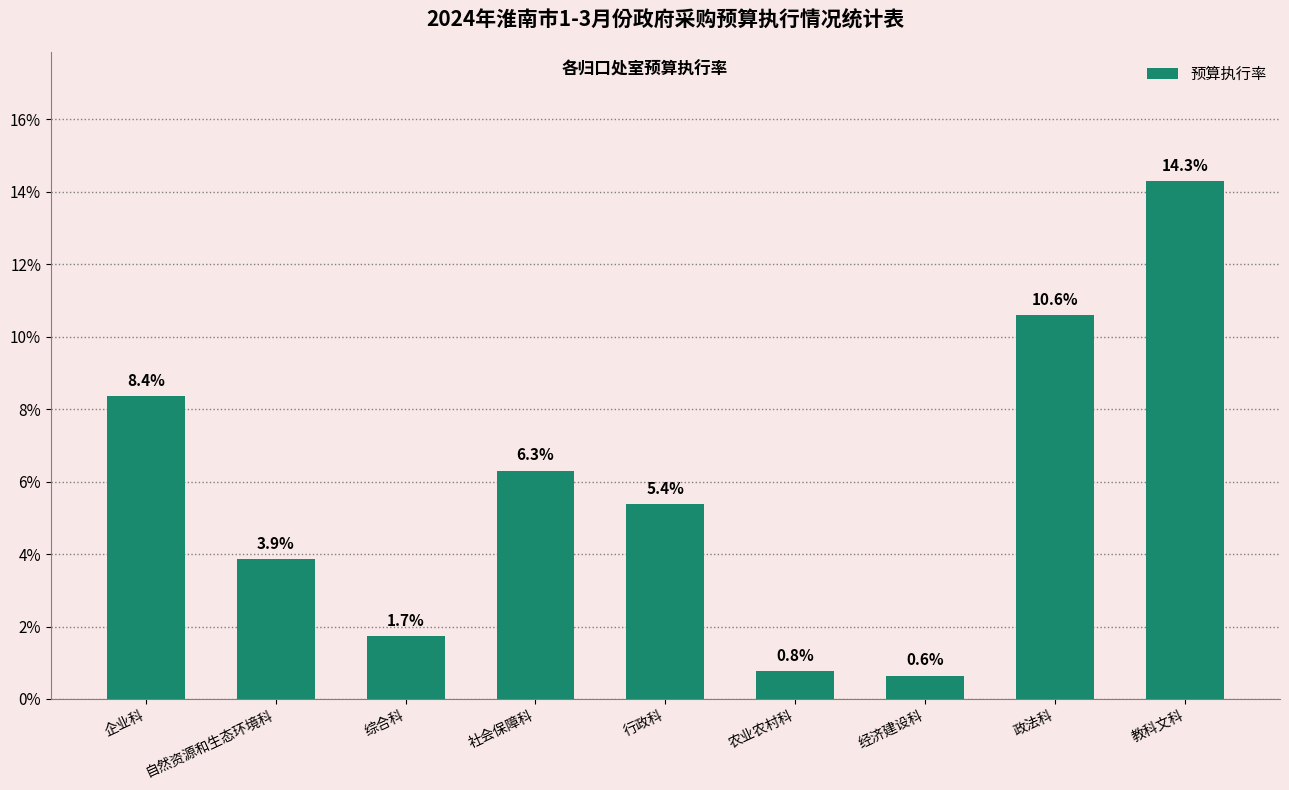

Does the chart contain any negative values?

No